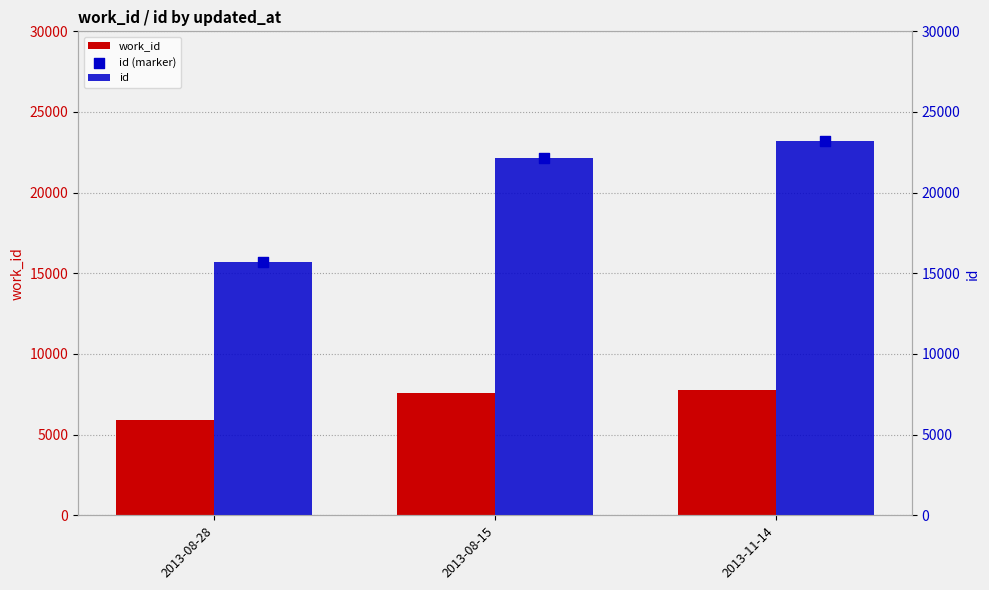

Is the value of work_id at 2013-08-15 greater than the value of id (marker) at 2013-08-15?

No